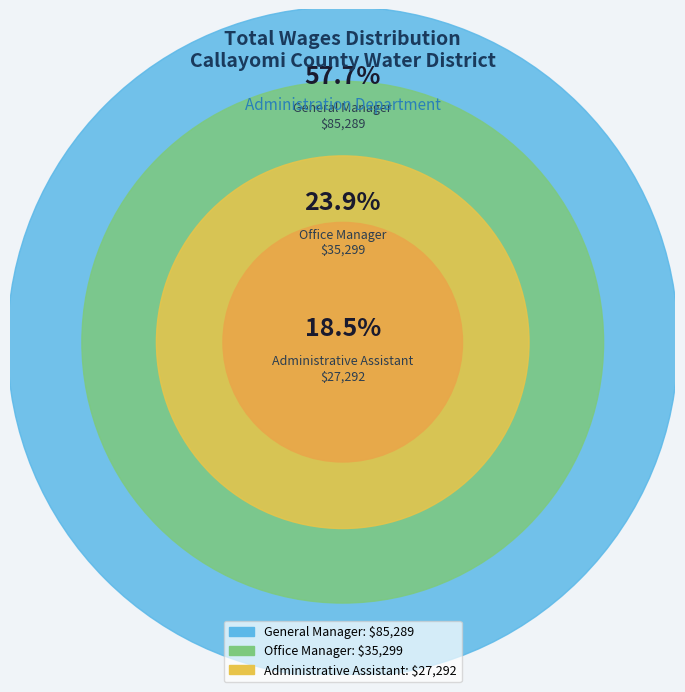

Which category has the biggest portion of the pie?

General Manager